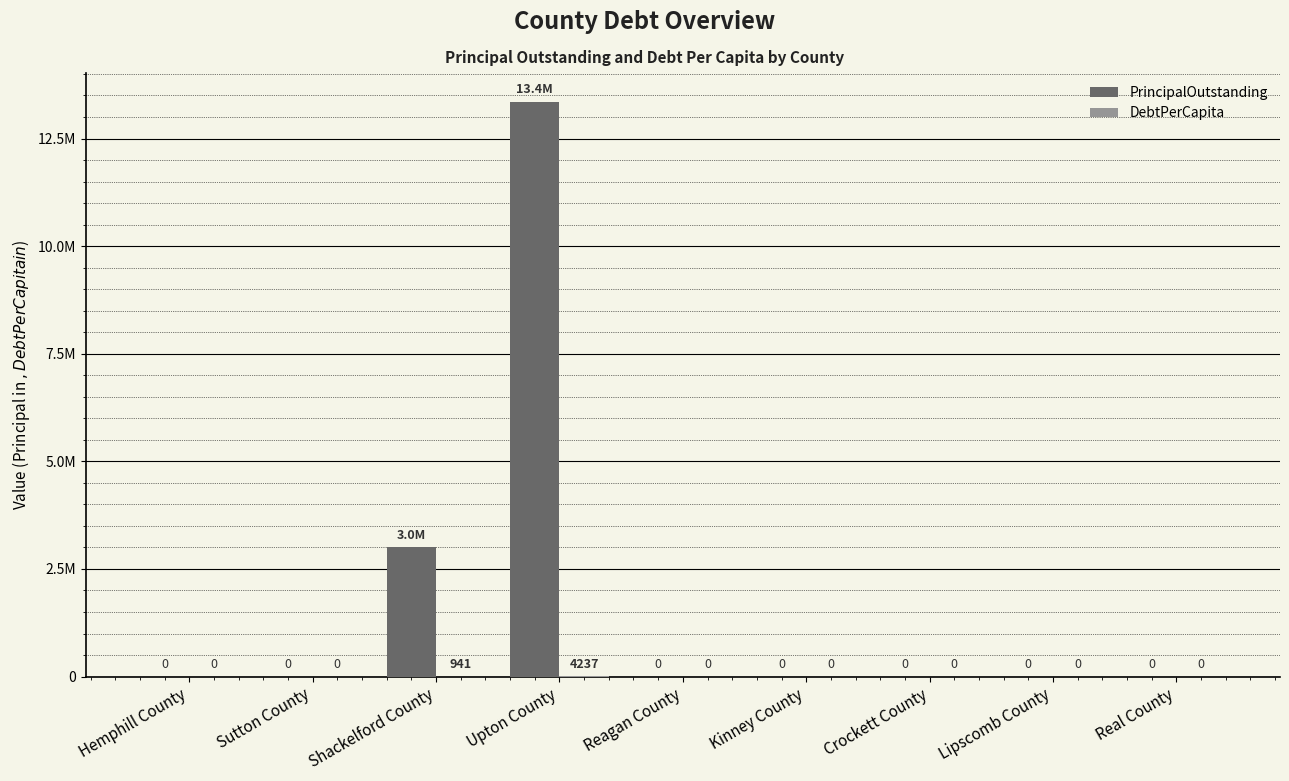

What is the highest value of the PrincipalOutstanding series?

13355000.0